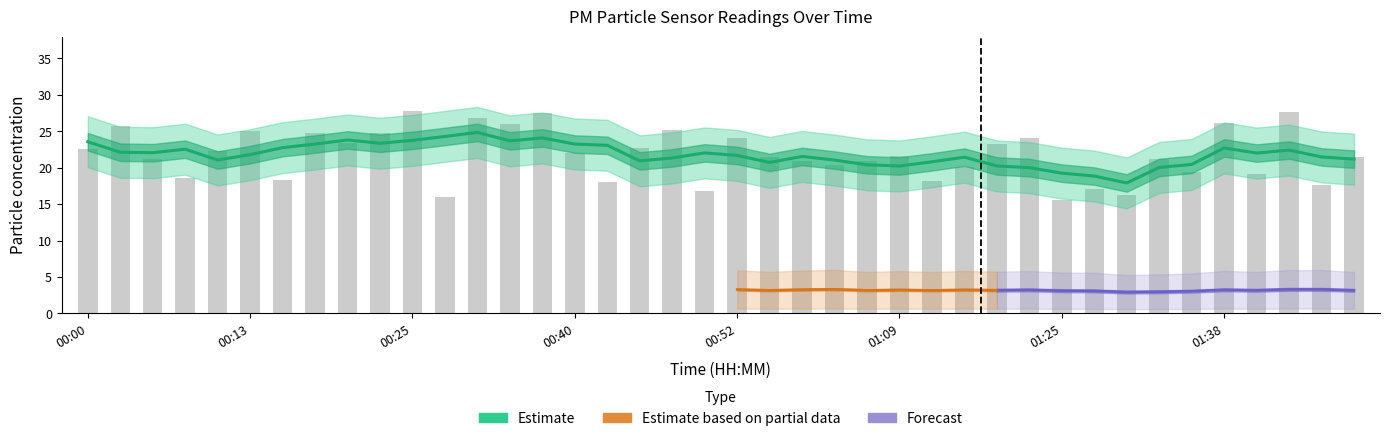

What is the label of the 17th bar from the left?

00:42